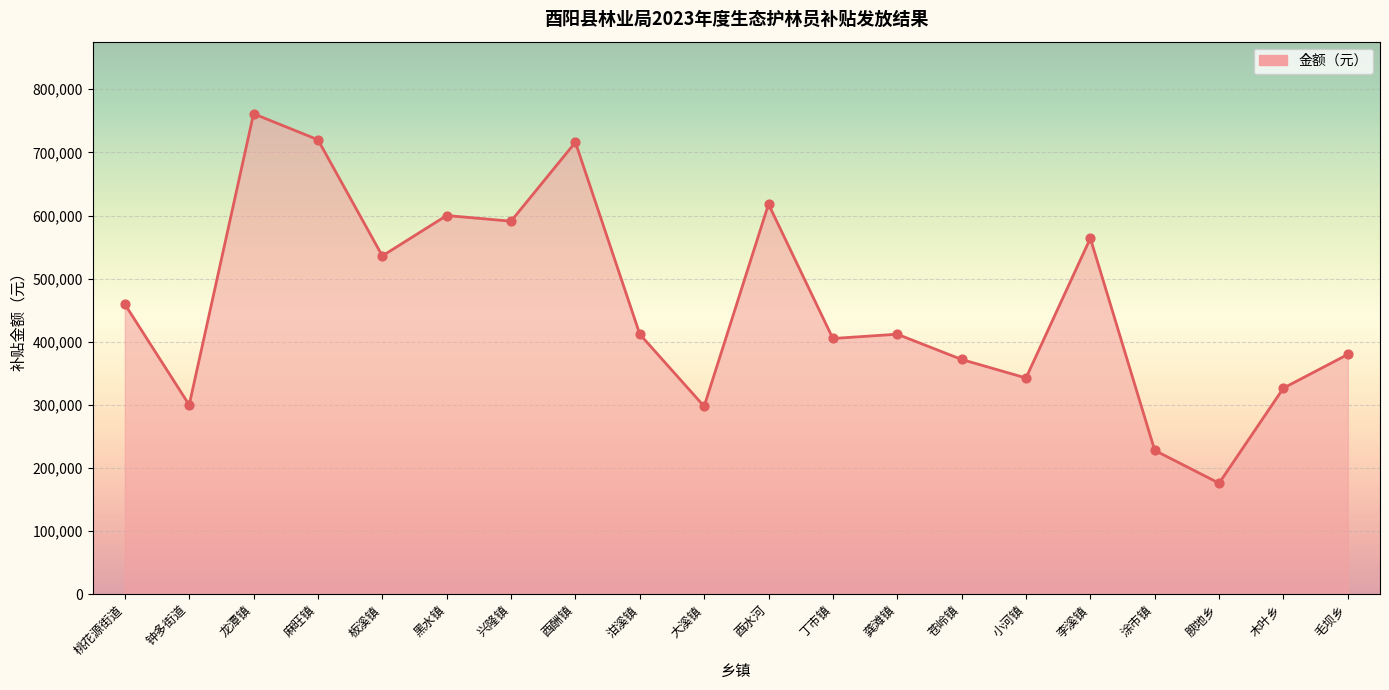

What is the change in value from 苍岭镇 to 木叶乡?

-45300